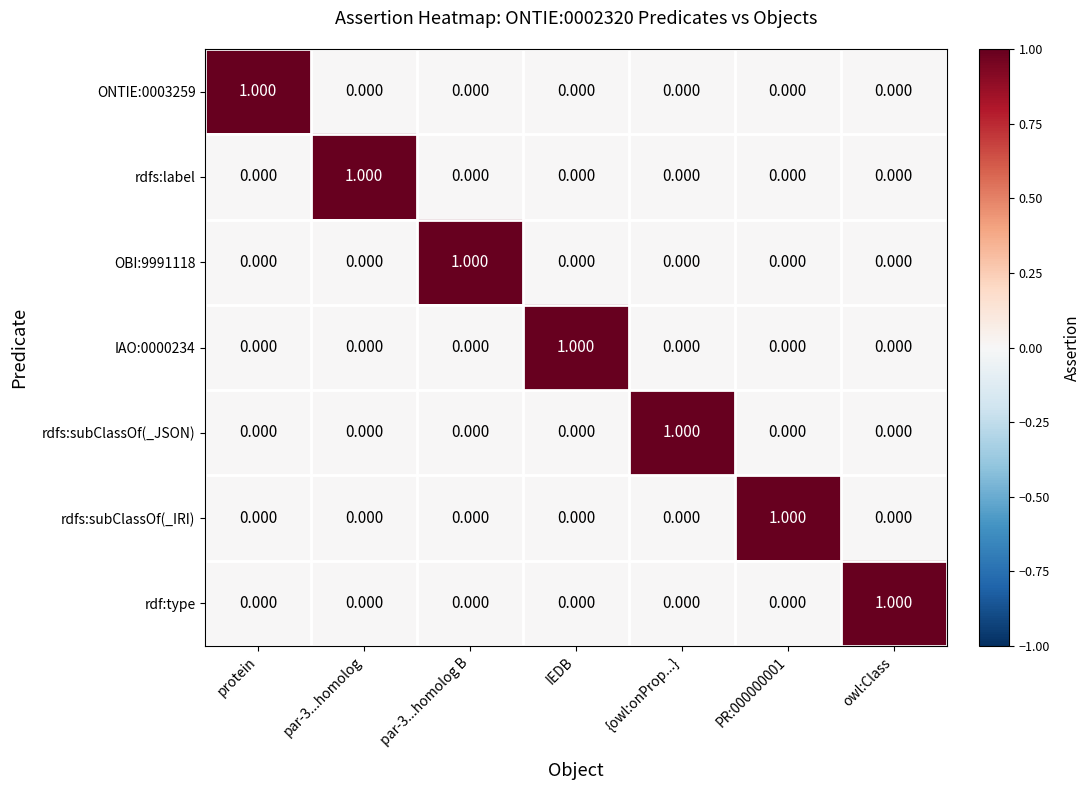

How many data points does each series have?

7